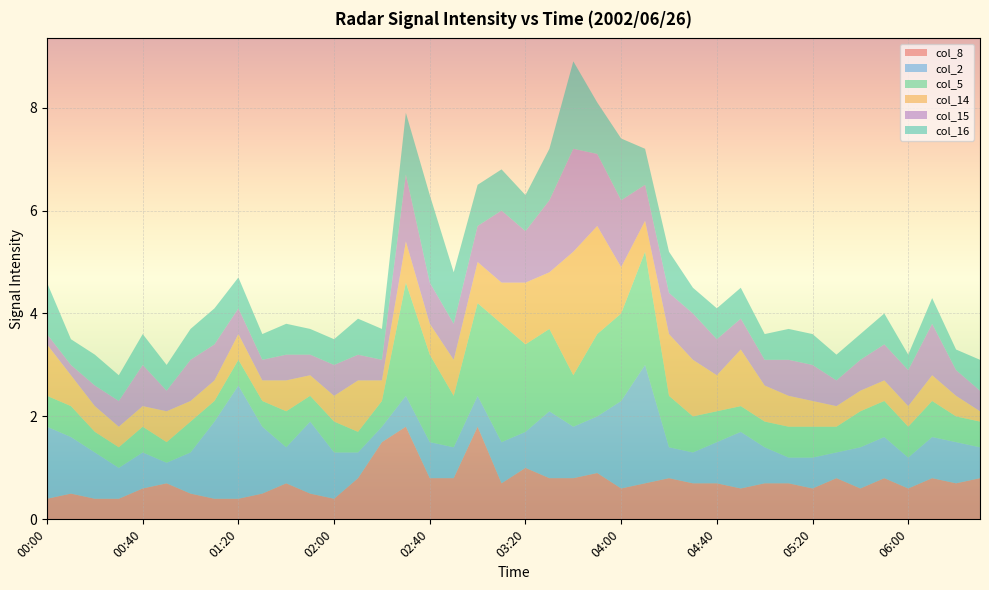

Reading right to left, extract all data points from this chart.

col_8: 06:30=0.8	06:20=0.7	06:10=0.8	06:00=0.6	05:50=0.8	05:40=0.6	05:30=0.8	05:20=0.6	05:10=0.7	05:00=0.7	04:50=0.6	04:40=0.7	04:30=0.7	04:20=0.8	04:10=0.7	04:00=0.6	03:50=0.9	03:40=0.8	03:30=0.8	03:20=1.0	03:10=0.7	03:00=1.8	02:50=0.8	02:40=0.8	02:30=1.8	02:20=1.5	02:10=0.8	02:00=0.4	01:50=0.5	01:40=0.7	01:30=0.5	01:20=0.4	01:10=0.4	01:00=0.5	00:50=0.7	00:40=0.6	00:30=0.4	00:20=0.4	00:10=0.5	00:00=0.4
col_2: 06:30=0.6	06:20=0.8	06:10=0.8	06:00=0.6	05:50=0.8	05:40=0.8	05:30=0.5	05:20=0.6	05:10=0.5	05:00=0.7	04:50=1.1	04:40=0.8	04:30=0.6	04:20=0.6	04:10=2.3	04:00=1.7	03:50=1.1	03:40=1.0	03:30=1.3	03:20=0.7	03:10=0.8	03:00=0.6	02:50=0.6	02:40=0.7	02:30=0.6	02:20=0.3	02:10=0.5	02:00=0.9	01:50=1.4	01:40=0.7	01:30=1.3	01:20=2.2	01:10=1.5	01:00=0.8	00:50=0.4	00:40=0.7	00:30=0.6	00:20=0.9	00:10=1.1	00:00=1.4
col_5: 06:30=0.5	06:20=0.5	06:10=0.7	06:00=0.6	05:50=0.7	05:40=0.7	05:30=0.5	05:20=0.6	05:10=0.6	05:00=0.5	04:50=0.5	04:40=0.6	04:30=0.7	04:20=1.0	04:10=2.2	04:00=1.7	03:50=1.6	03:40=1.0	03:30=1.6	03:20=1.7	03:10=2.3	03:00=1.8	02:50=1.0	02:40=1.7	02:30=2.2	02:20=0.5	02:10=0.4	02:00=0.6	01:50=0.5	01:40=0.7	01:30=0.5	01:20=0.5	01:10=0.4	01:00=0.6	00:50=0.4	00:40=0.5	00:30=0.4	00:20=0.4	00:10=0.6	00:00=0.6
col_14: 06:30=0.2	06:20=0.4	06:10=0.5	06:00=0.4	05:50=0.4	05:40=0.4	05:30=0.4	05:20=0.5	05:10=0.6	05:00=0.7	04:50=1.1	04:40=0.7	04:30=1.1	04:20=1.2	04:10=0.6	04:00=0.9	03:50=2.1	03:40=2.4	03:30=1.1	03:20=1.2	03:10=0.8	03:00=0.8	02:50=0.7	02:40=0.6	02:30=0.8	02:20=0.4	02:10=1.0	02:00=0.5	01:50=0.4	01:40=0.6	01:30=0.4	01:20=0.5	01:10=0.4	01:00=0.4	00:50=0.6	00:40=0.4	00:30=0.4	00:20=0.5	00:10=0.6	00:00=1.0
col_15: 06:30=0.4	06:20=0.5	06:10=1.0	06:00=0.7	05:50=0.7	05:40=0.6	05:30=0.5	05:20=0.7	05:10=0.7	05:00=0.5	04:50=0.6	04:40=0.7	04:30=0.9	04:20=0.8	04:10=0.7	04:00=1.3	03:50=1.4	03:40=2.0	03:30=1.4	03:20=1.0	03:10=1.4	03:00=0.7	02:50=0.7	02:40=0.8	02:30=1.3	02:20=0.4	02:10=0.5	02:00=0.6	01:50=0.4	01:40=0.5	01:30=0.4	01:20=0.5	01:10=0.7	01:00=0.8	00:50=0.4	00:40=0.8	00:30=0.5	00:20=0.4	00:10=0.2	00:00=0.2
col_16: 06:30=0.6	06:20=0.4	06:10=0.5	06:00=0.3	05:50=0.6	05:40=0.5	05:30=0.5	05:20=0.6	05:10=0.6	05:00=0.5	04:50=0.6	04:40=0.6	04:30=0.5	04:20=0.8	04:10=0.7	04:00=1.2	03:50=1.0	03:40=1.7	03:30=1.0	03:20=0.7	03:10=0.8	03:00=0.8	02:50=1.0	02:40=1.7	02:30=1.2	02:20=0.6	02:10=0.7	02:00=0.5	01:50=0.5	01:40=0.6	01:30=0.5	01:20=0.6	01:10=0.7	01:00=0.6	00:50=0.5	00:40=0.6	00:30=0.5	00:20=0.6	00:10=0.5	00:00=1.0